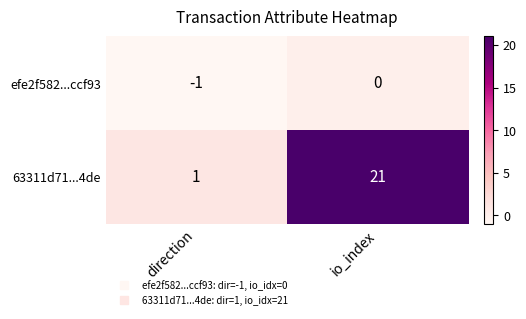

What is the total value across all series at io_index?

21